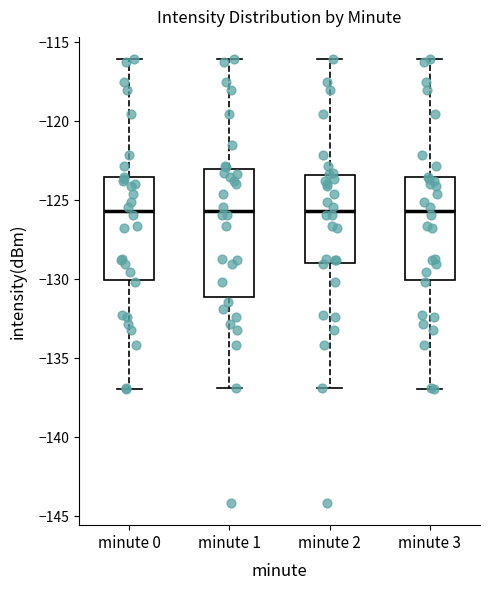

Which box is the tallest, from its lower edge to its upper edge?

minute 1